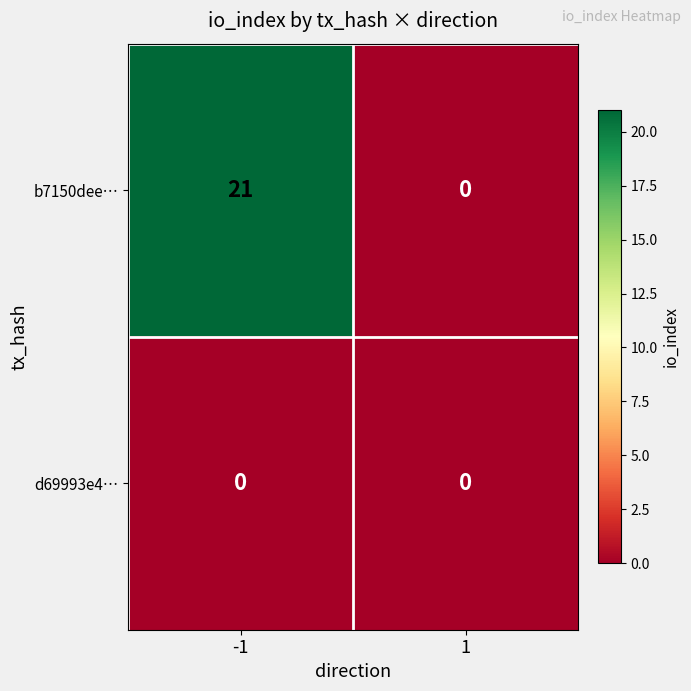

Reading left to right, what are all the values shown in this chart?

b7150dee…: 21	0
d69993e4…: 0	0